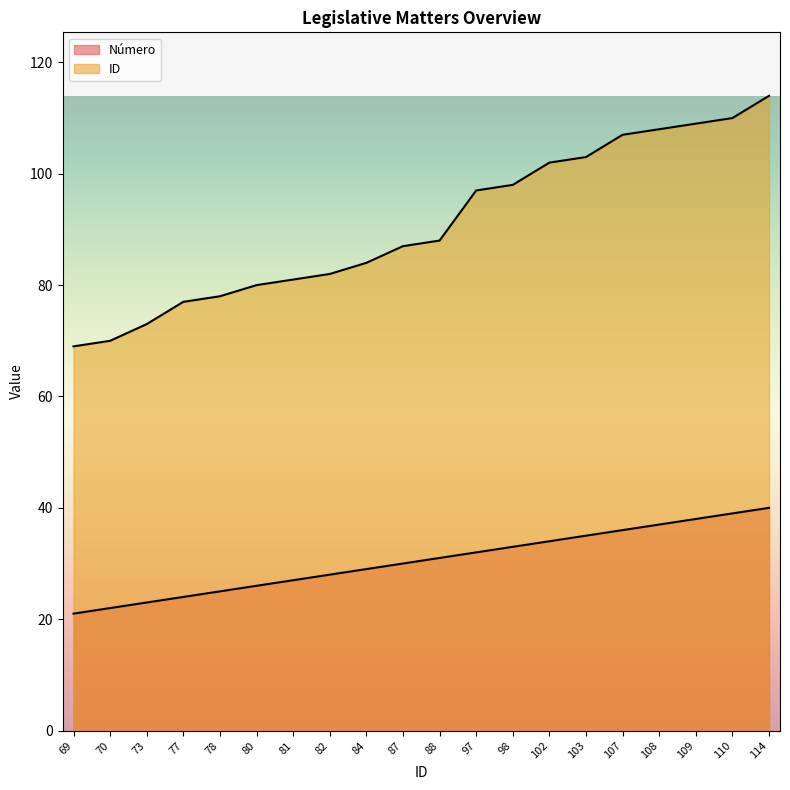

At how many categories does at least one series exceed 62?

20